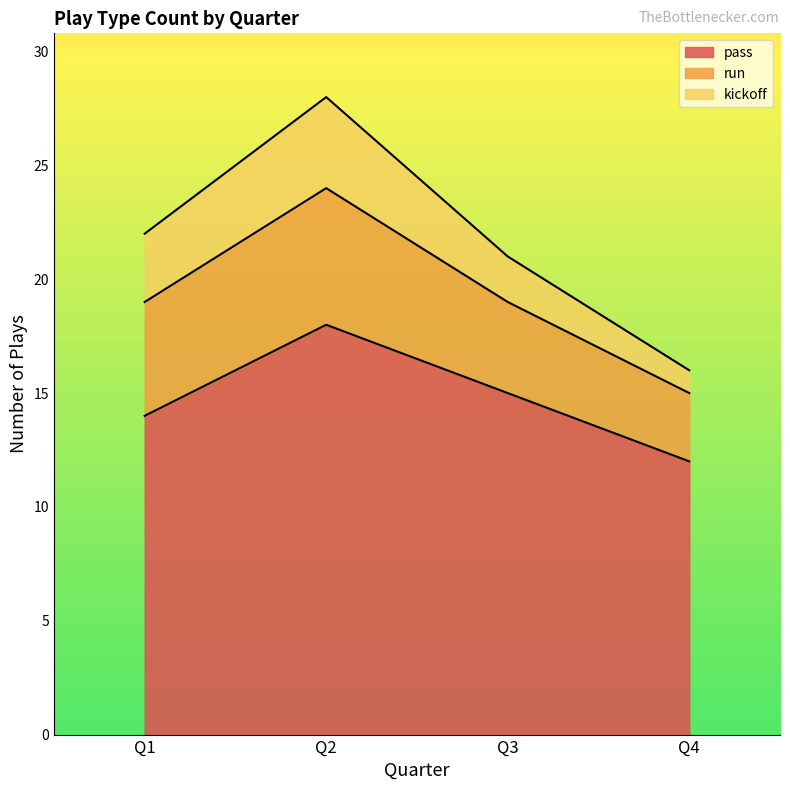

What is the sum of the pass values at Q2 and Q3?

33